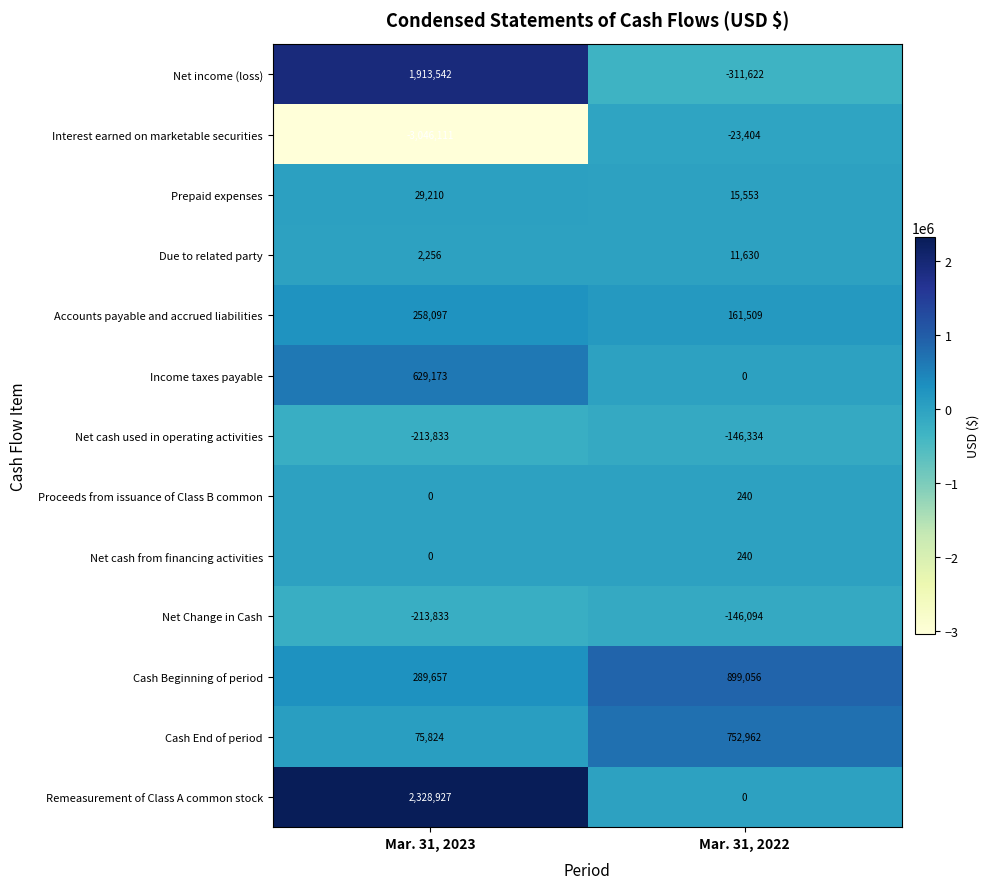

List the labels in order of Net income (loss) value, largest first.

Mar. 31, 2023, Mar. 31, 2022